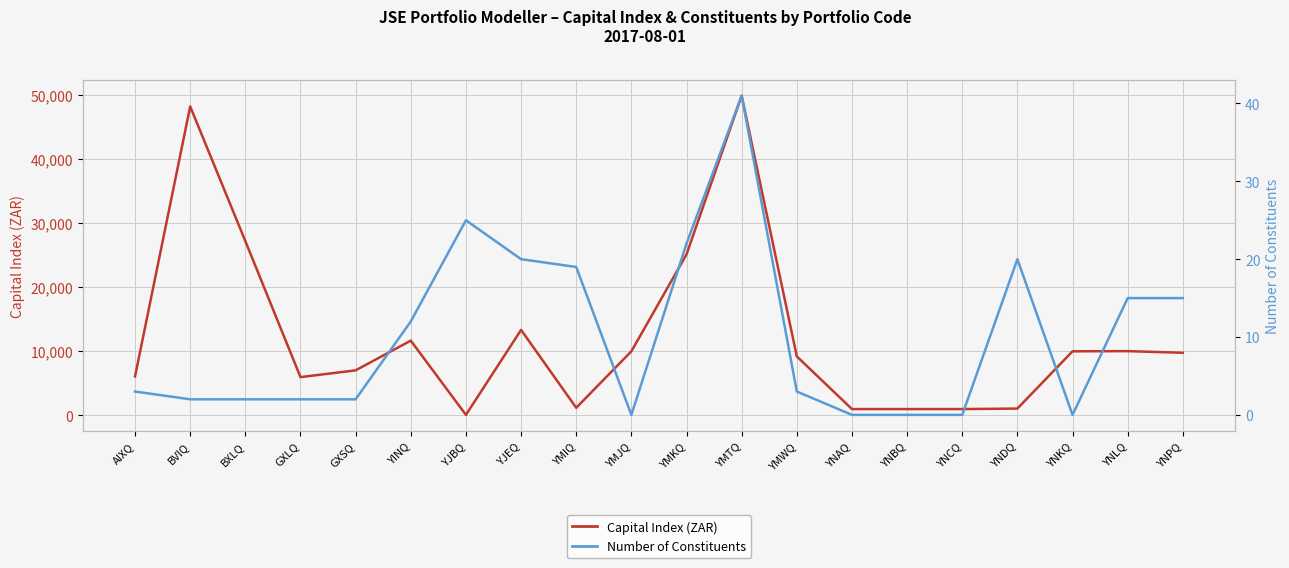

Where is Capital Index (ZAR) nearest to the value 24963?

YMKQ